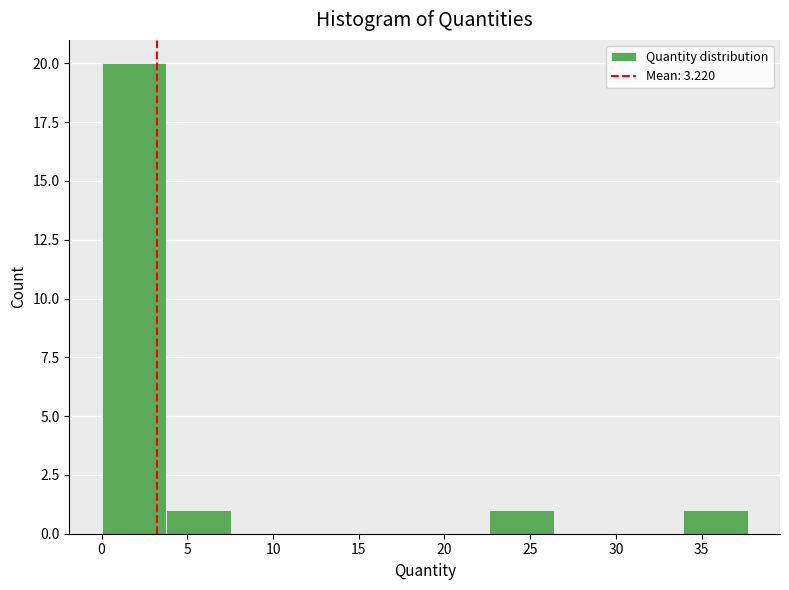

Reading left to right, list every bar in this chart as the range it spans on the x-axis followed by its height. Neither the bar edges nor the heights are printed on the chart, so give them approximately, as read against the axes.

0.0 to 4.0: 20
4.0 to 7.5: 1
7.5 to 11.5: 0
11.5 to 15.0: 0
15.0 to 19.0: 0
19.0 to 22.5: 0
22.5 to 26.5: 1
26.5 to 30.0: 0
30.0 to 34.0: 0
34.0 to 37.5: 1